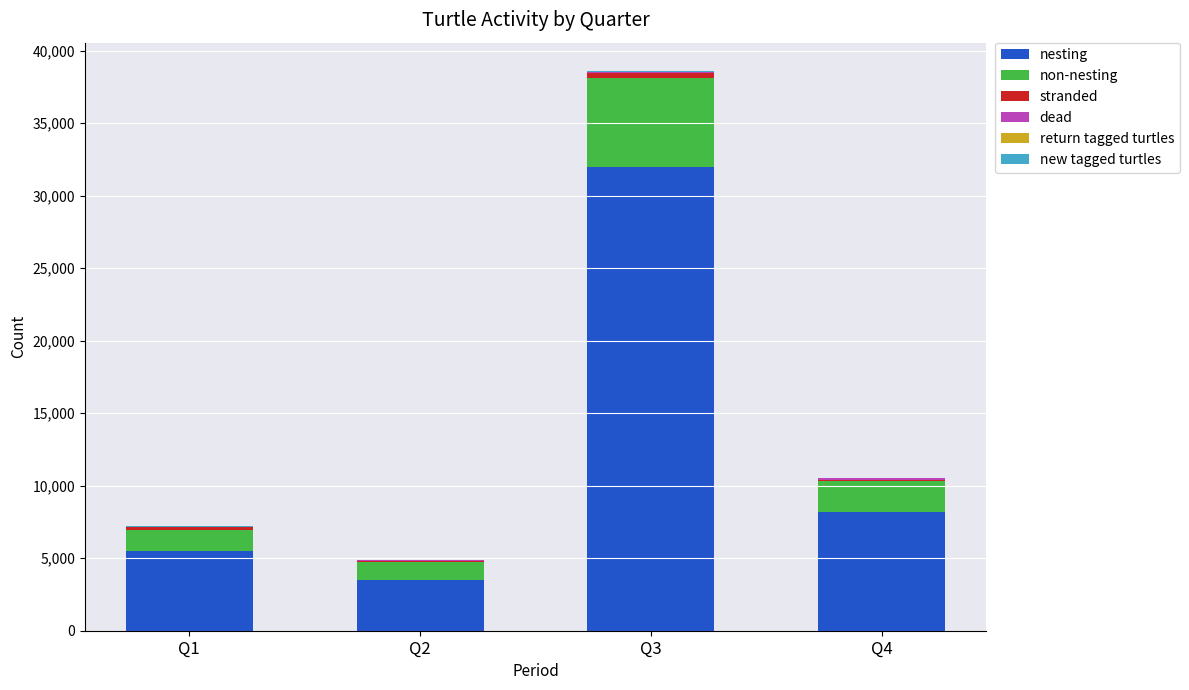

At which category is the sum across all series the highest?

Q3